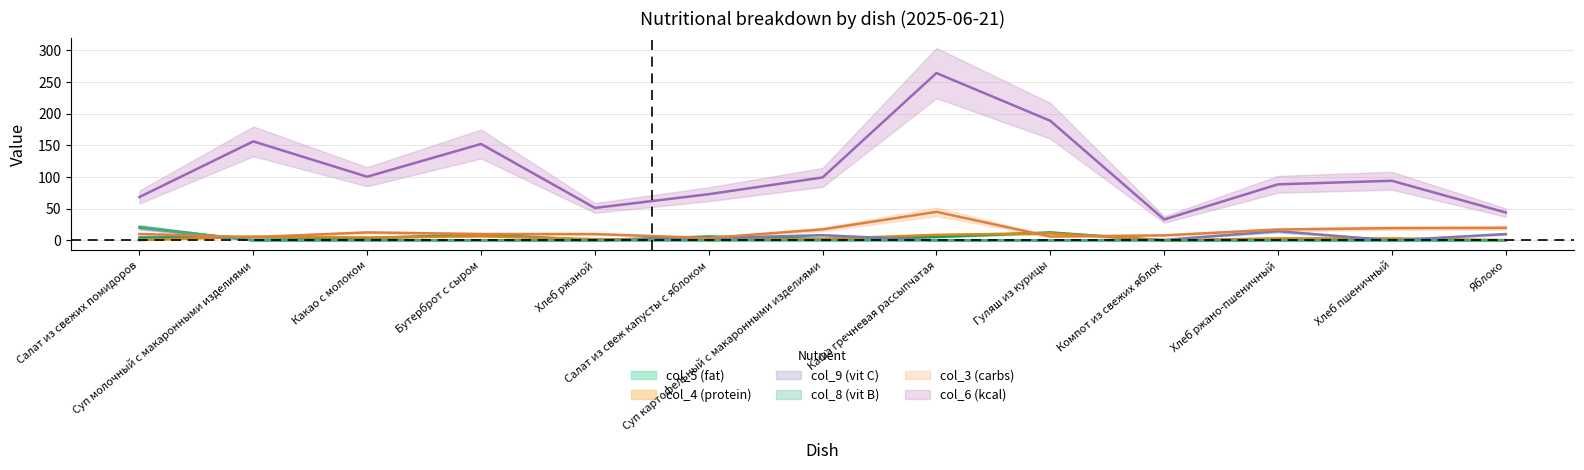

What is the spread (max minus min) of values at Салат из свежих помидоров?

67.8